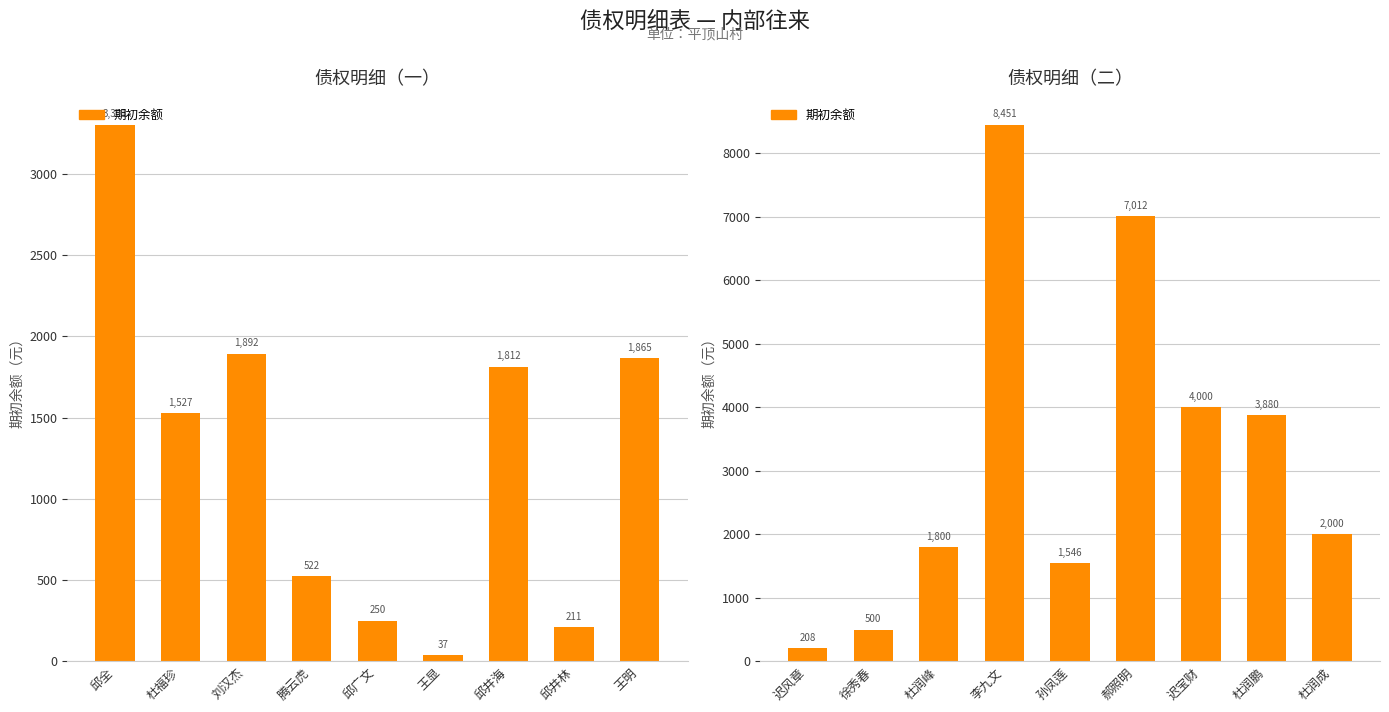

What position from the left is 迟宝财?

7